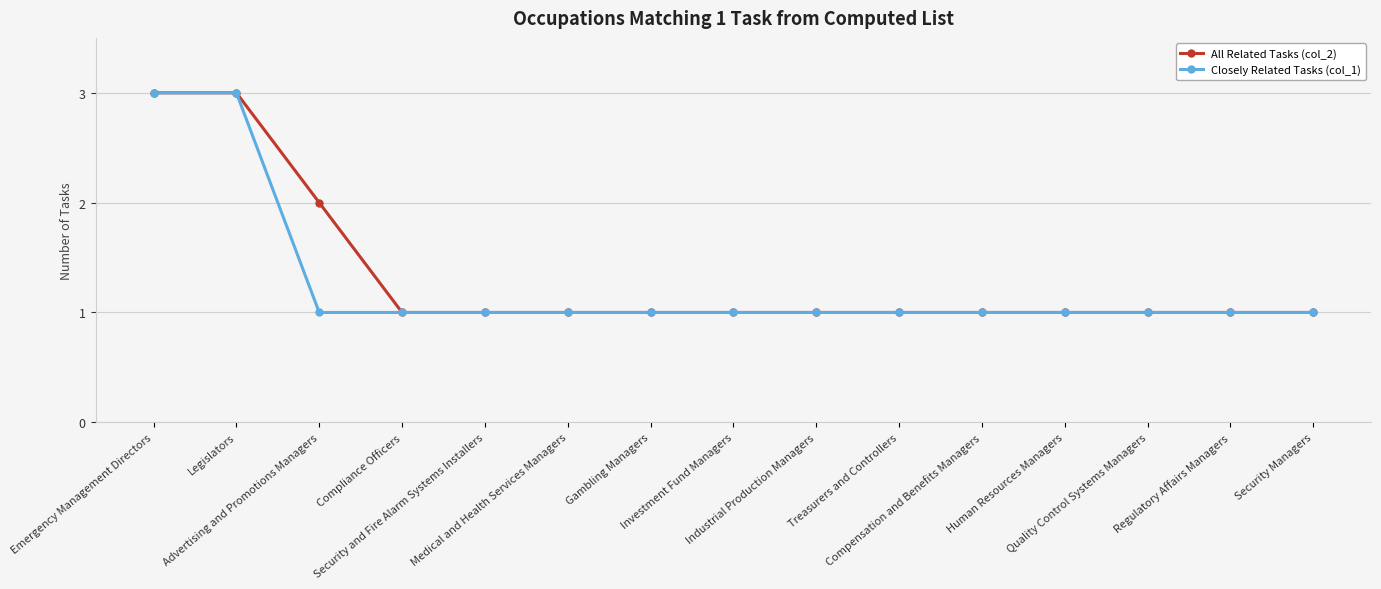

Reading left to right, extract all data points from this chart.

All Related Tasks (col_2): 3	3	2	1	1	1	1	1	1	1	1	1	1	1	1
Closely Related Tasks (col_1): 3	3	1	1	1	1	1	1	1	1	1	1	1	1	1